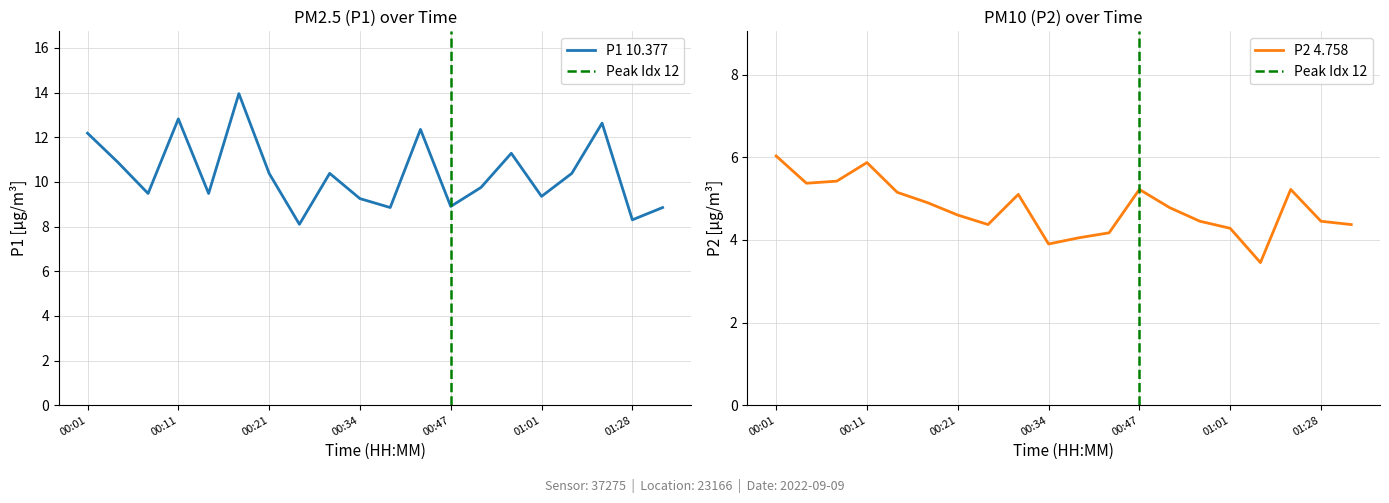

What are all the series names shown in the legend?

P1, P2